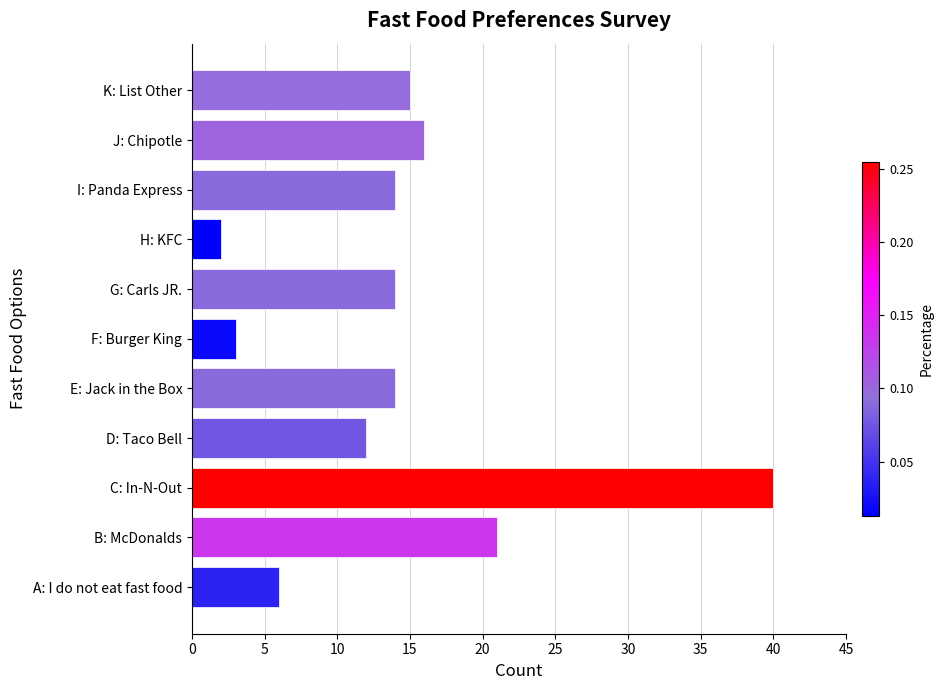

Is it true that the value at C: In-N-Out is 10?

False